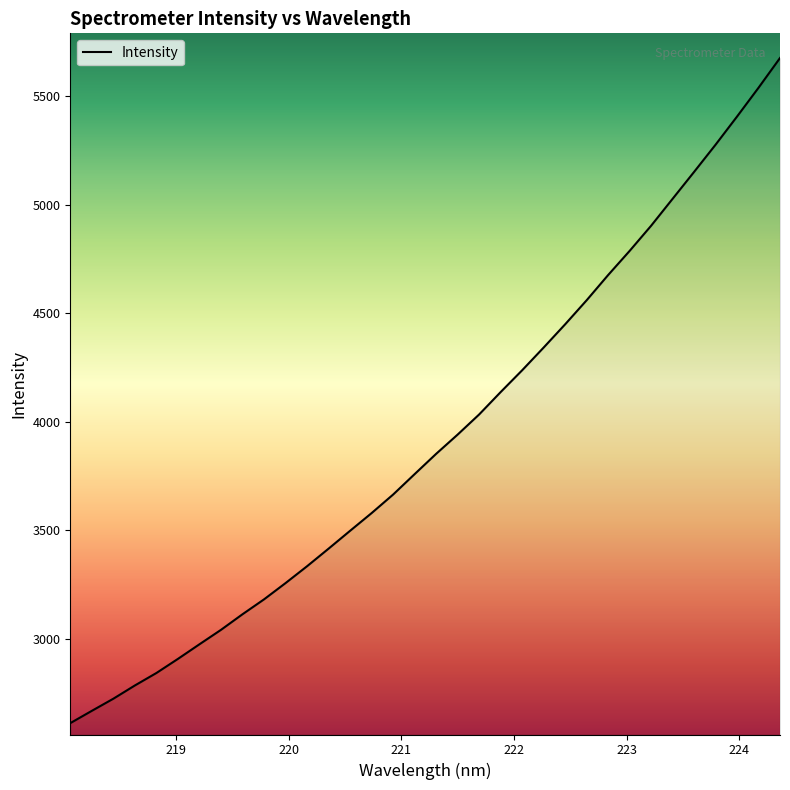

How many lines are shown in the chart?

1